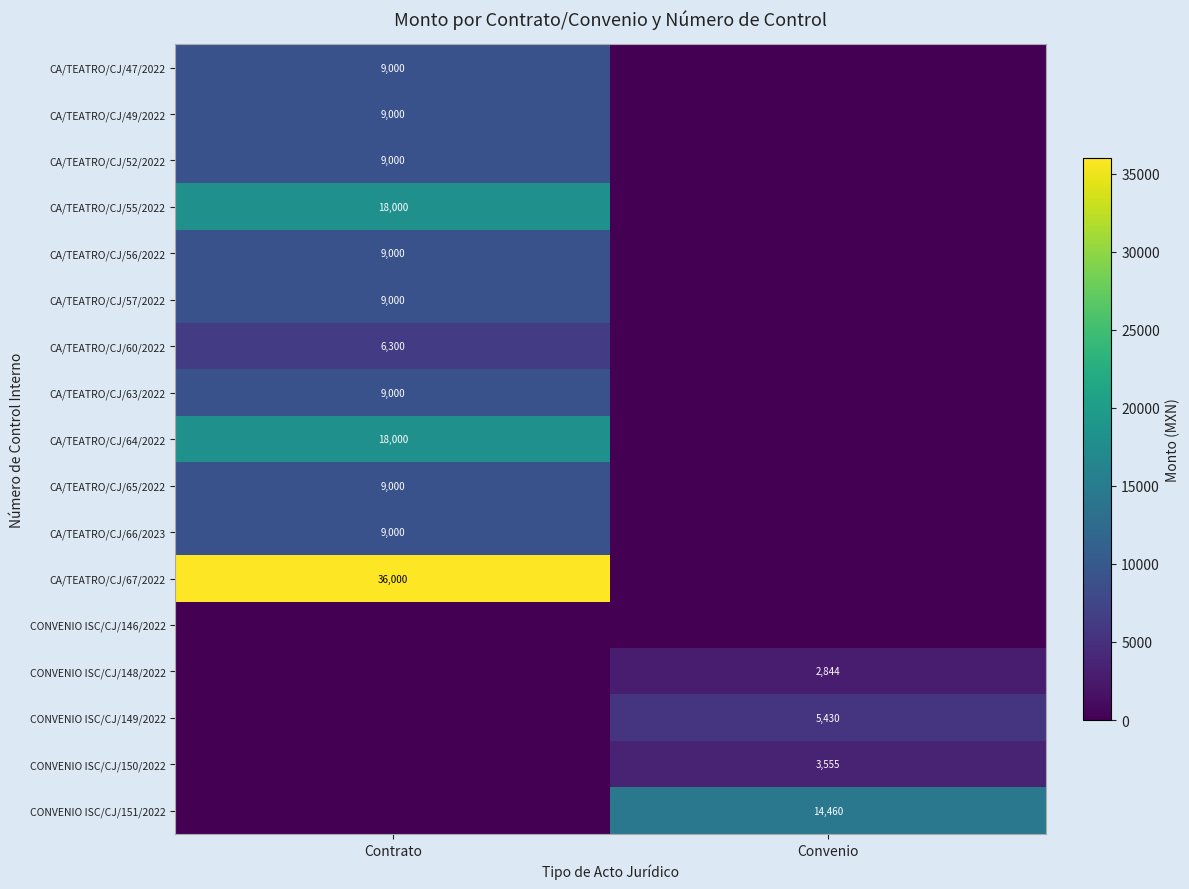

Is the value of CONVENIO ISC/CJ/151/2022 at Convenio greater than the value of CA/TEATRO/CJ/65/2022 at Contrato?

Yes